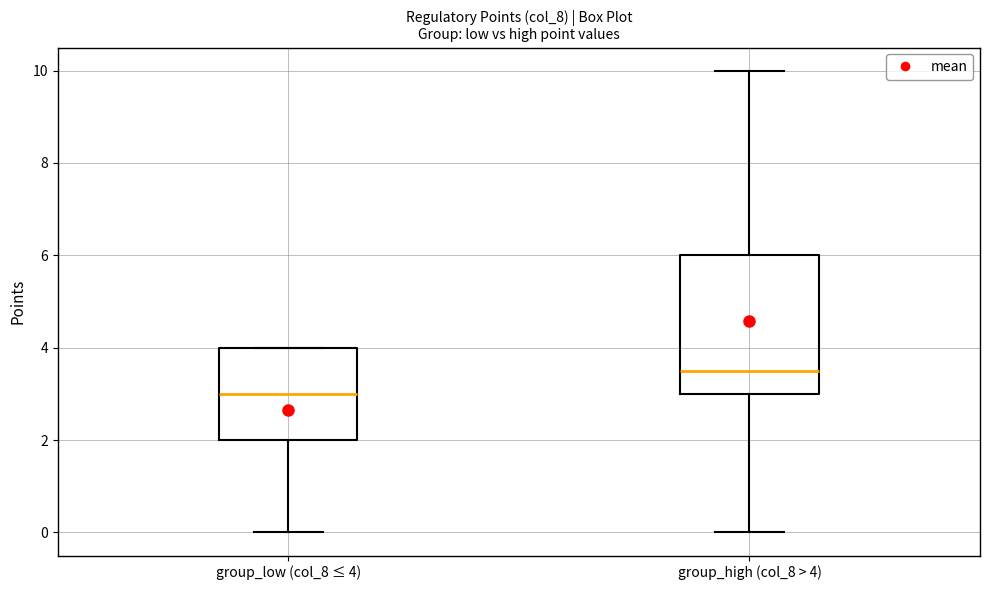

Which box's median line is the lowest?

group_low (col_8 ≤ 4)